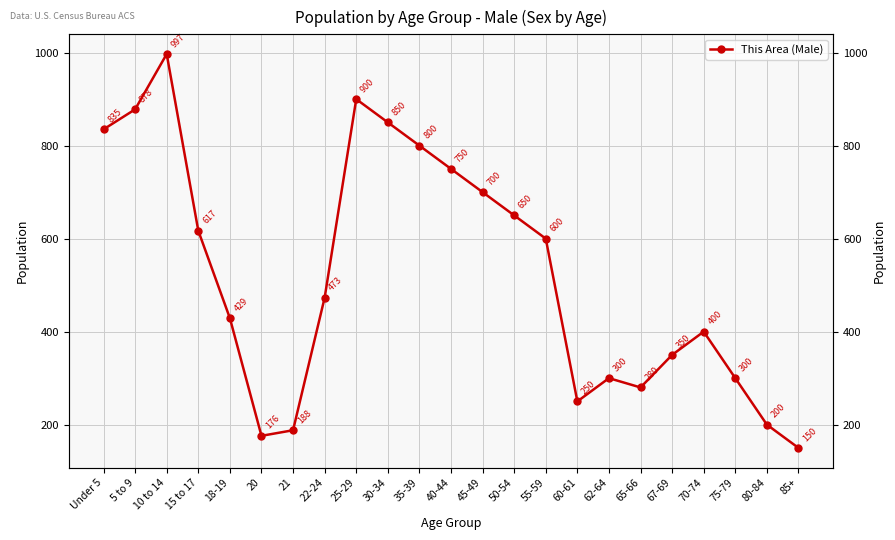

What is the label of the 12th point from the right?

40-44